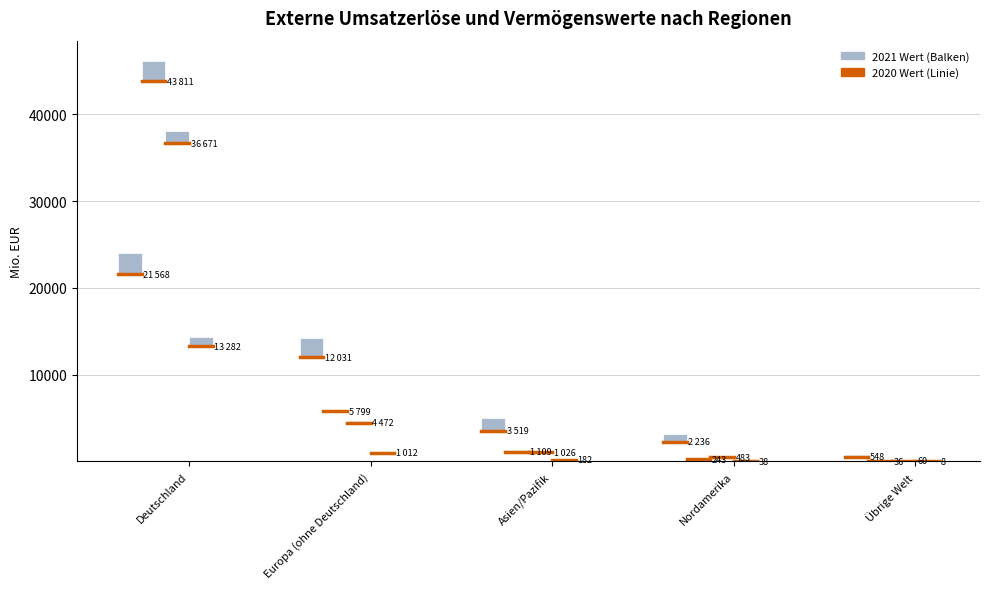

What position from the left is Asien/Pazifik?

3